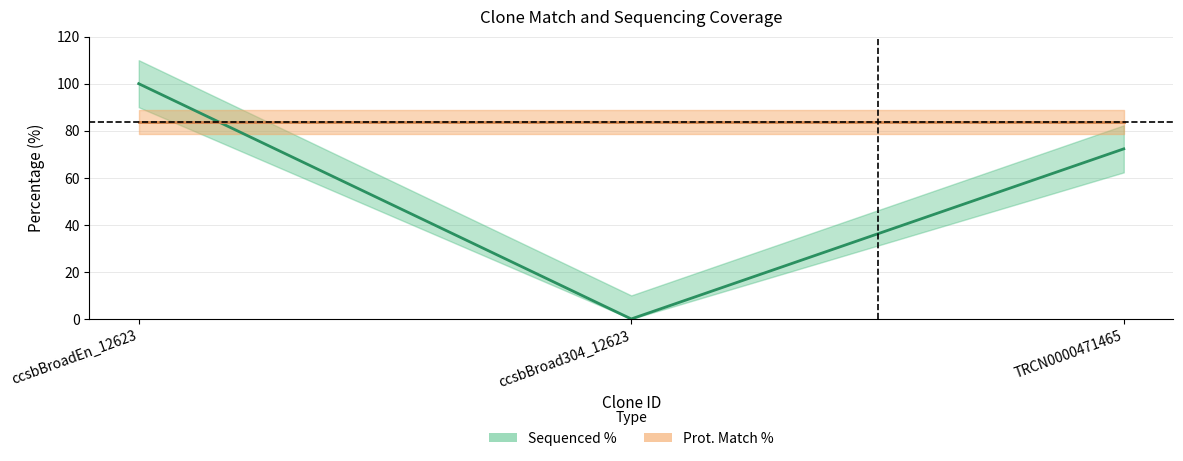

Where is the data nearest to the value 50?

TRCN0000471465